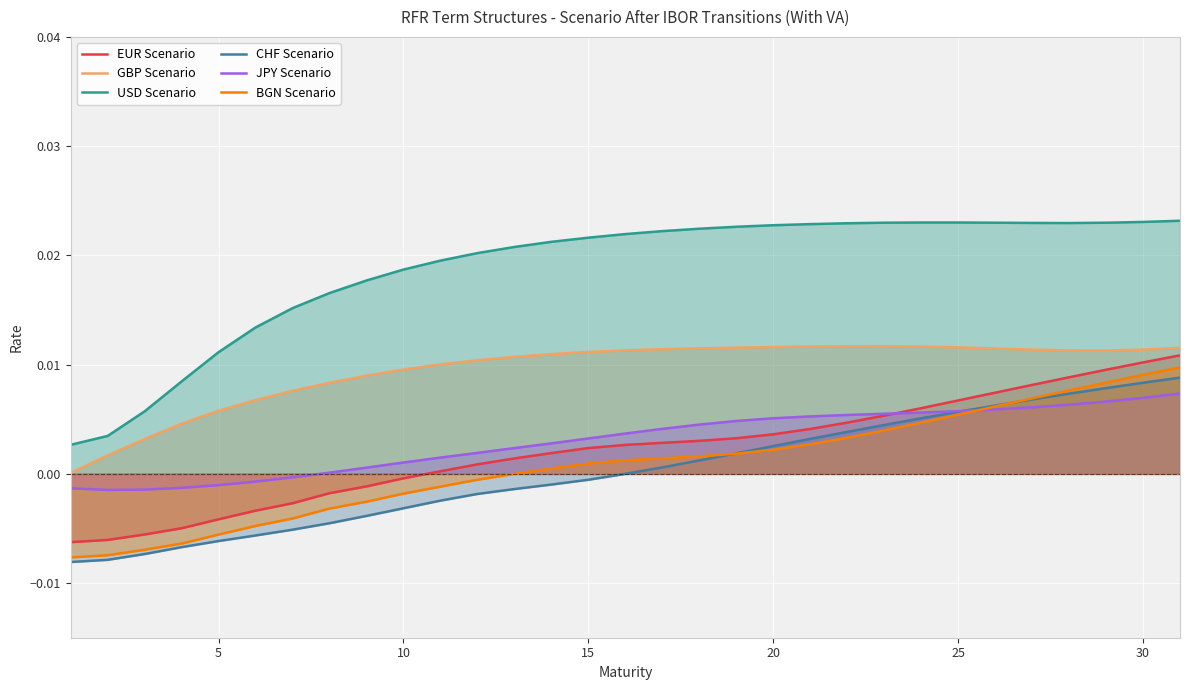

True or false: JPY Scenario and BGN Scenario cross at least once.

True